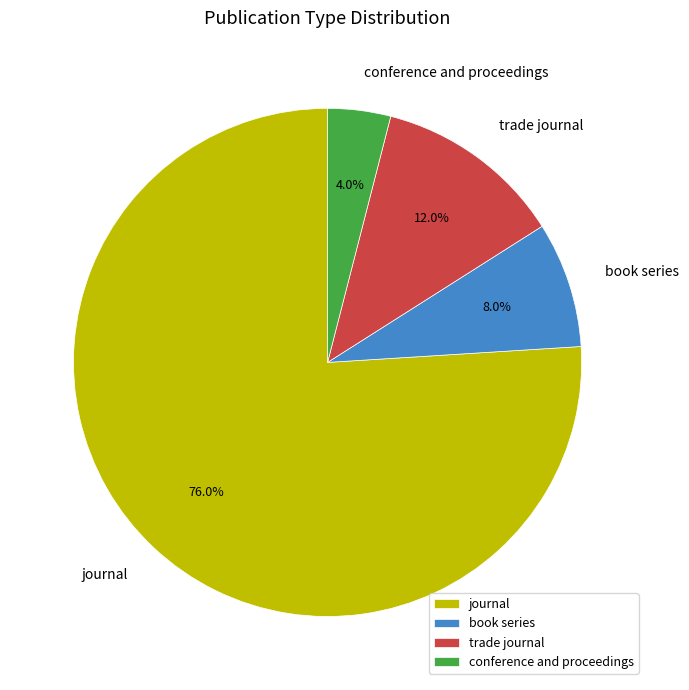

True or false: trade journal accounts for 22% of the total.

False